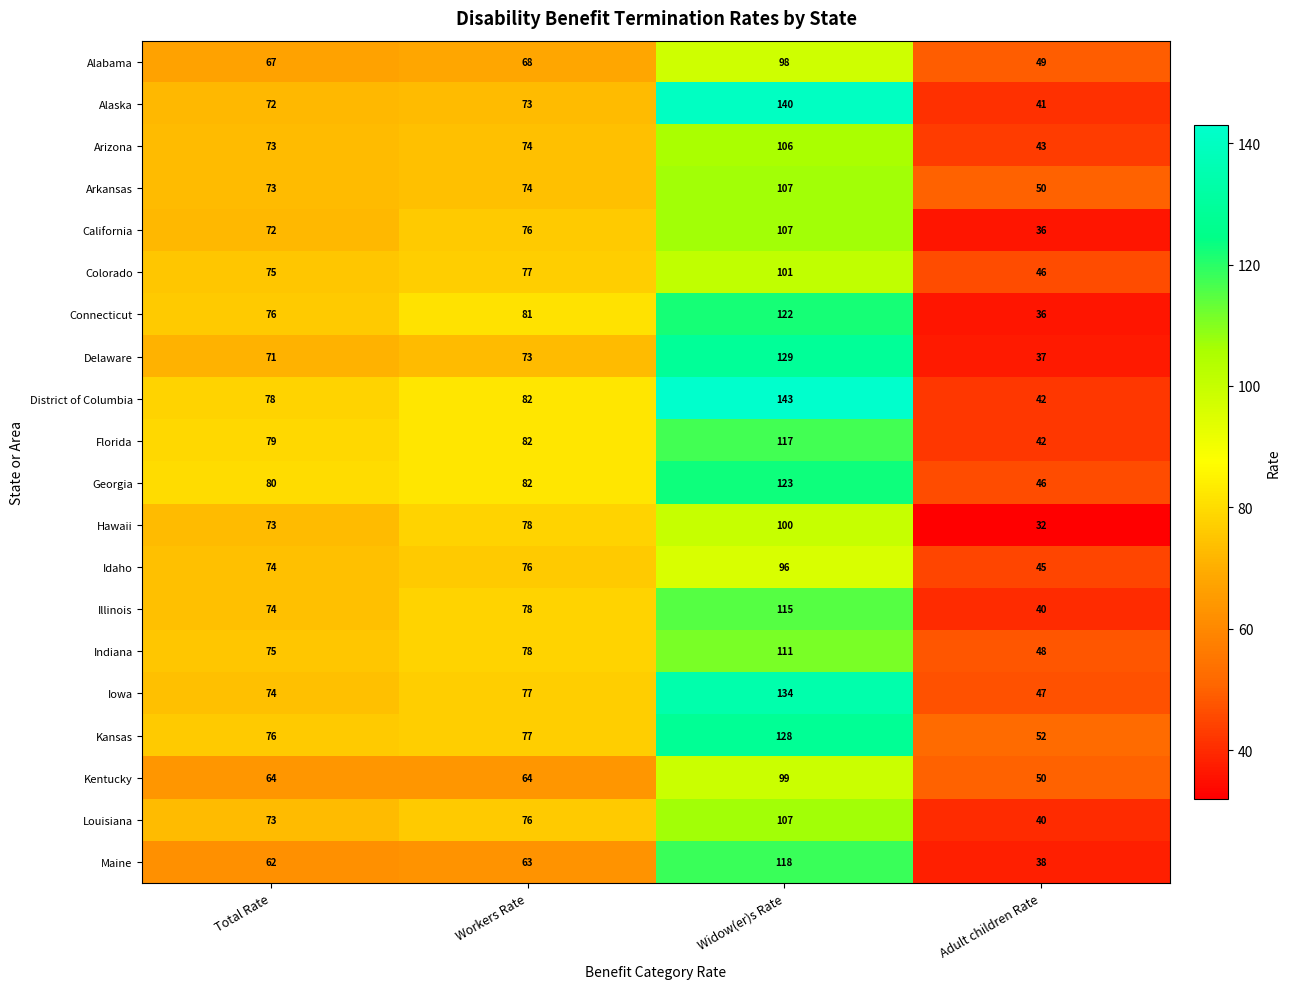

What is the minimum value shown in the chart?

32